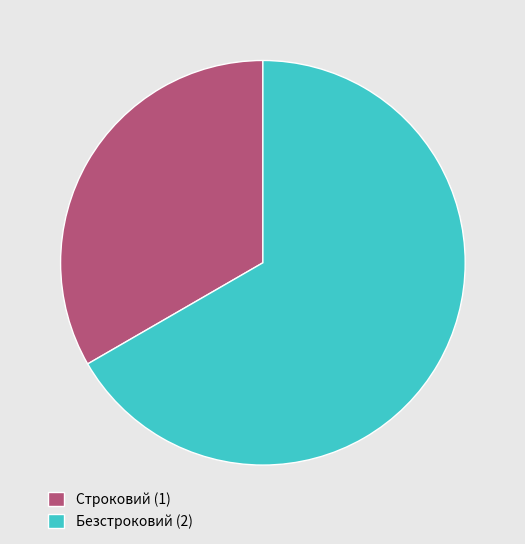

Which has a higher value, Безстроковий (2) or Строковий (1)?

Безстроковий (2)